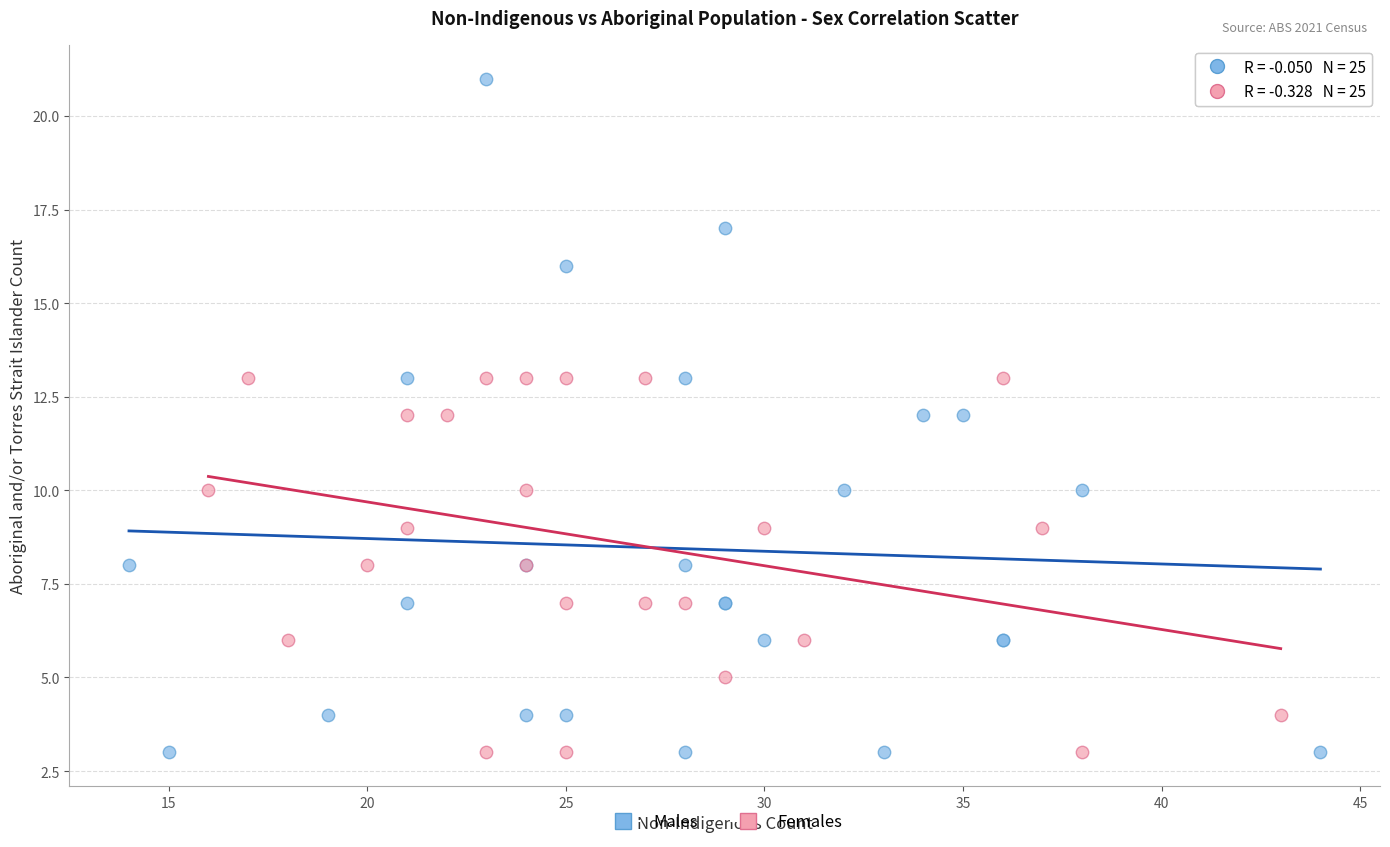

What are all the series names shown in the legend?

Males, Females